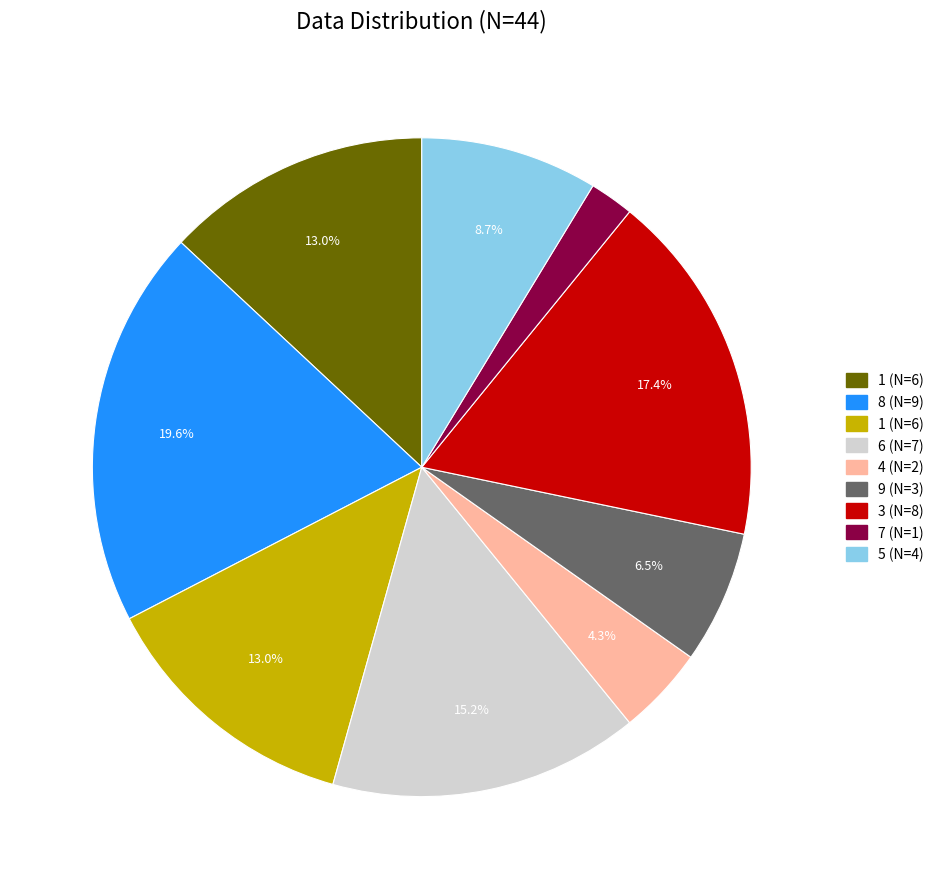

Is there a majority slice in this chart?

No